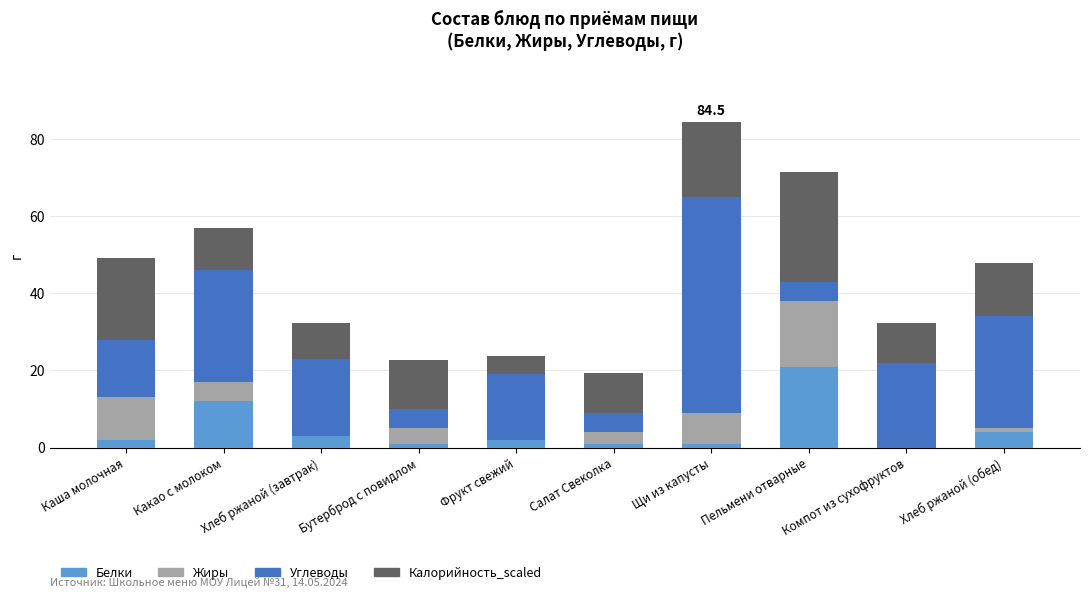

What is the maximum value for Белки?

21.0